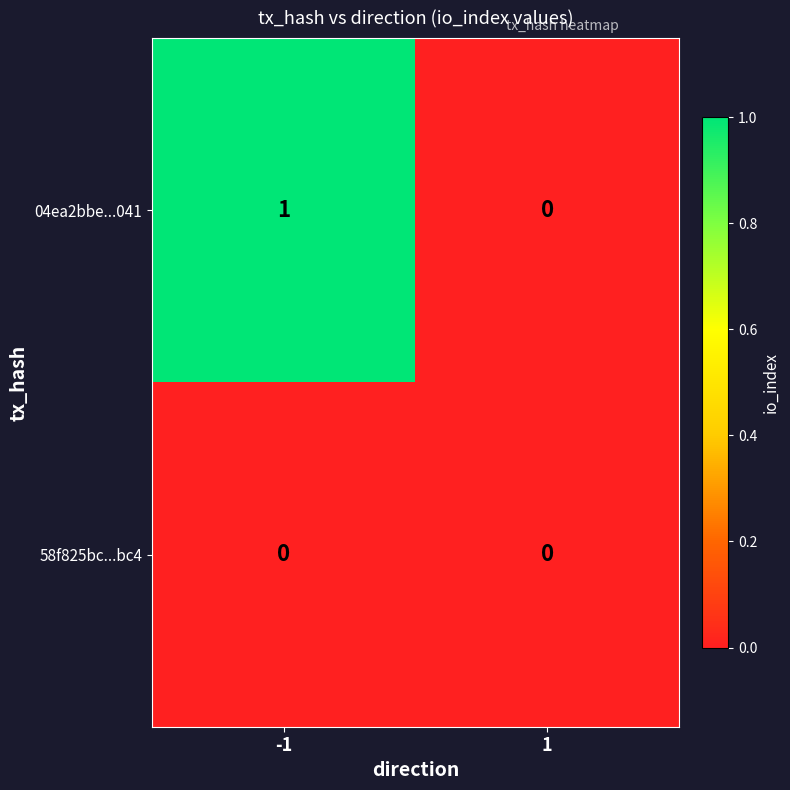

Is the value of 04ea2bbe...041 at -1 greater than the value of 58f825bc...bc4 at 1?

Yes